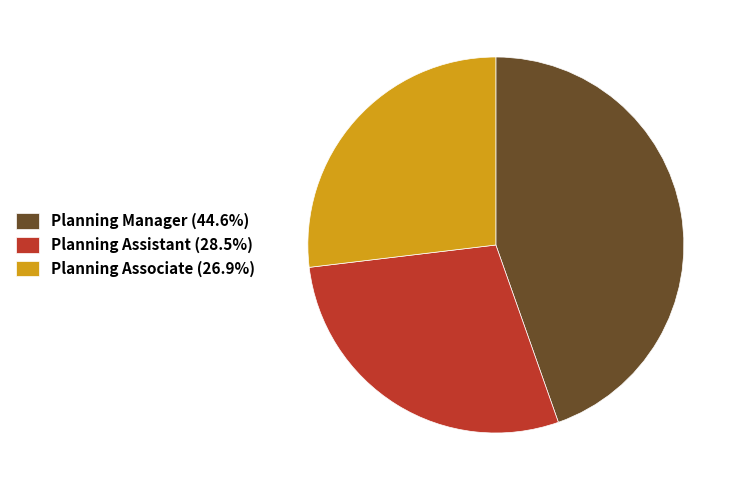

Rank the categories by value from lowest to highest.

Planning Associate, Planning Assistant, Planning Manager